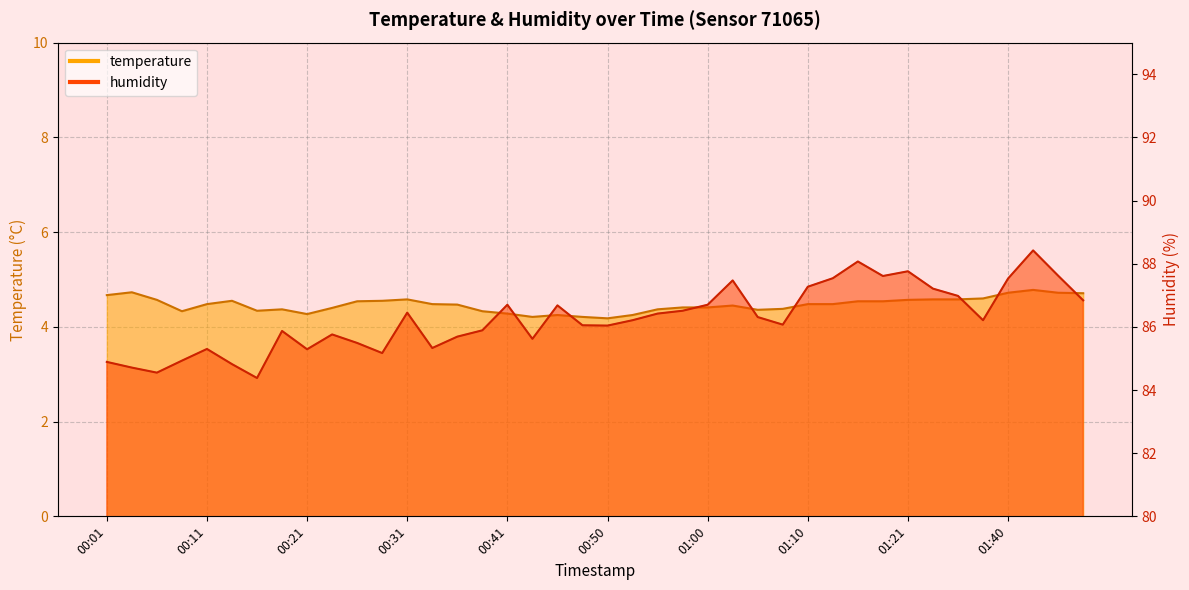

Where is the first local minimum for temperature?

00:09